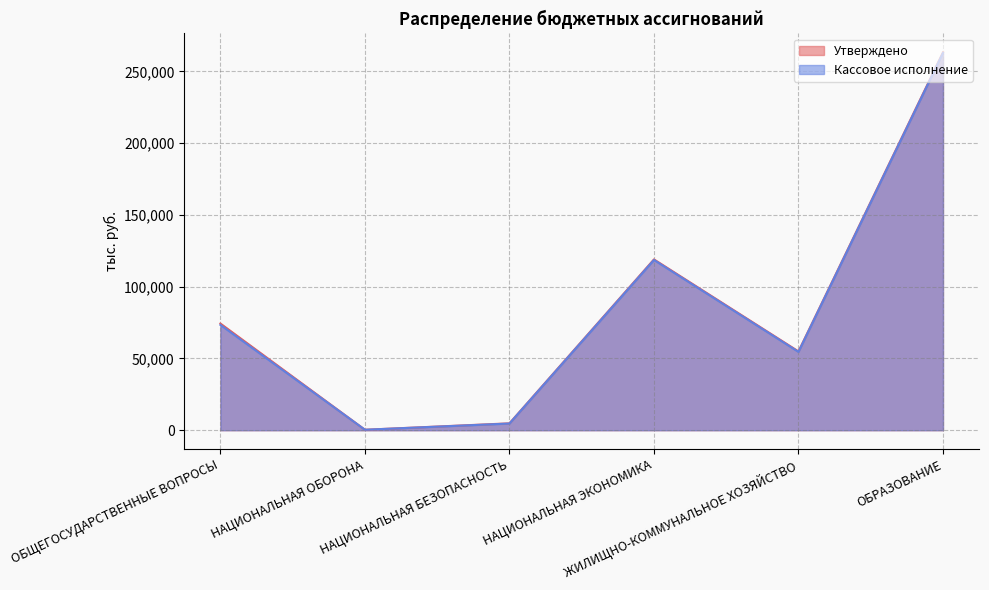

At how many categories does at least one series exceed 82505?

2